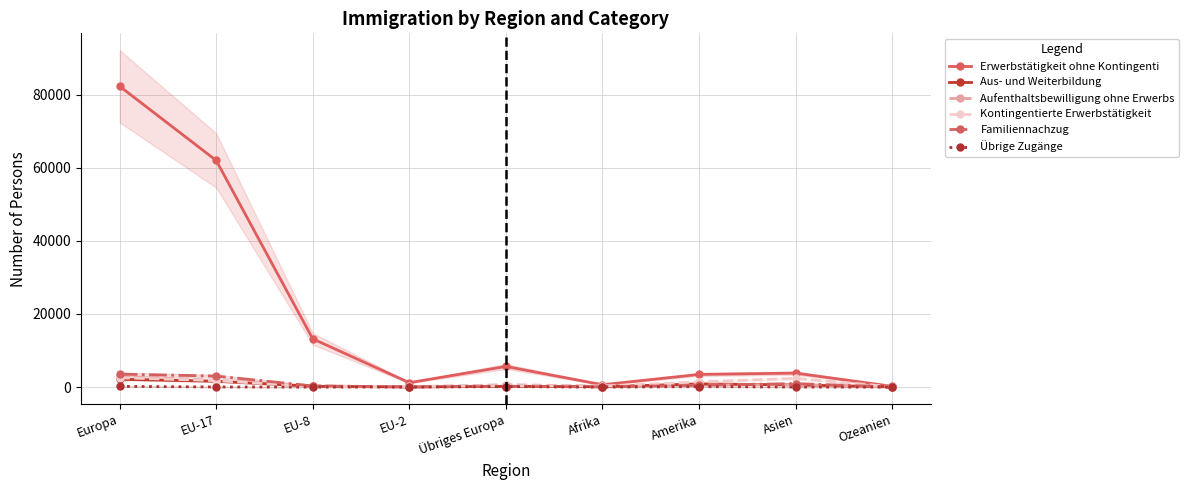

What is the label of the 7th point from the right?

EU-8